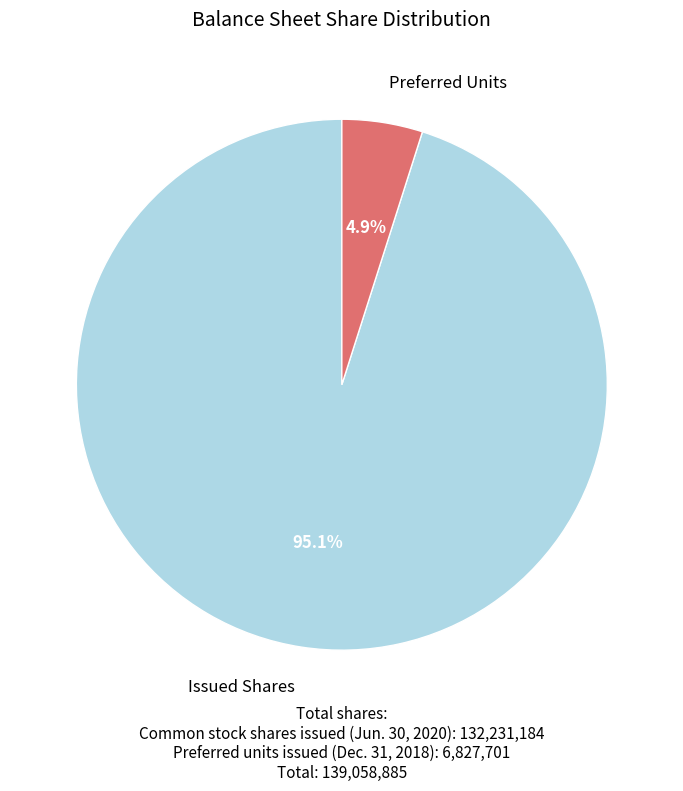

What is the total percentage of Preferred units issued (Dec. 31, 2018) and Common stock shares issued (Jun. 30, 2020)?

100.0%